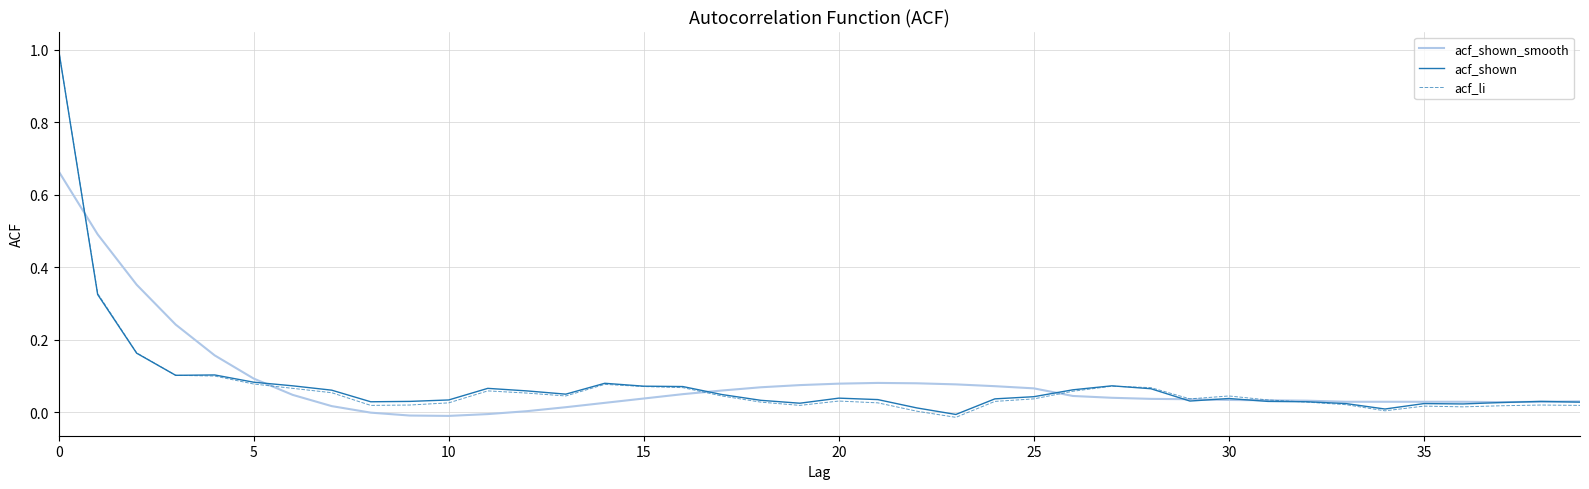

Which series has the widest spread of values?

acf_li